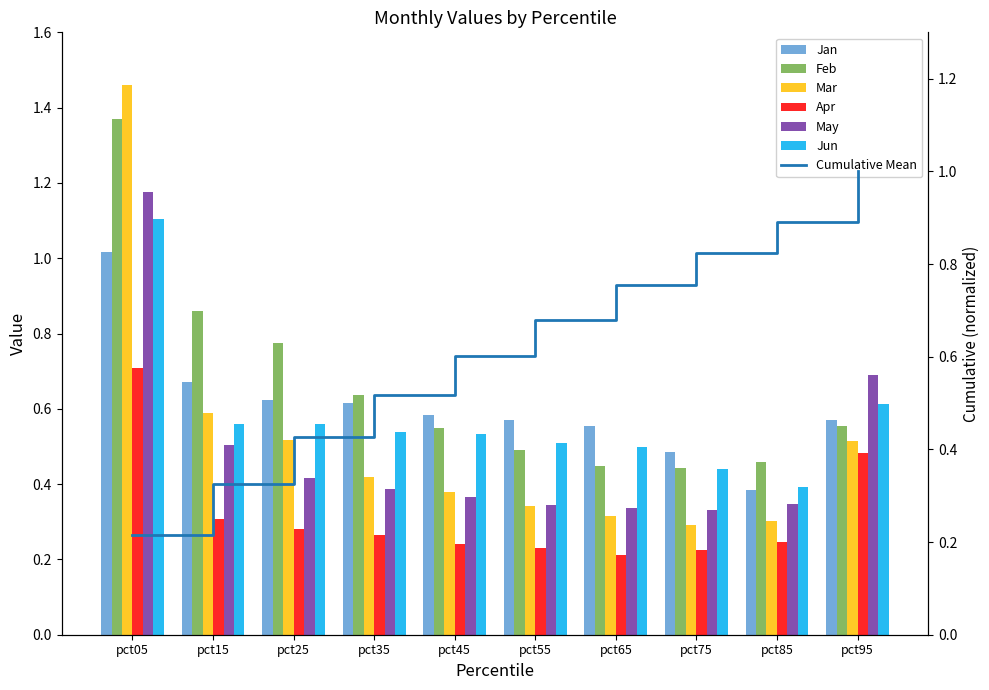

Which has a higher value, pct75 or pct35?

pct35